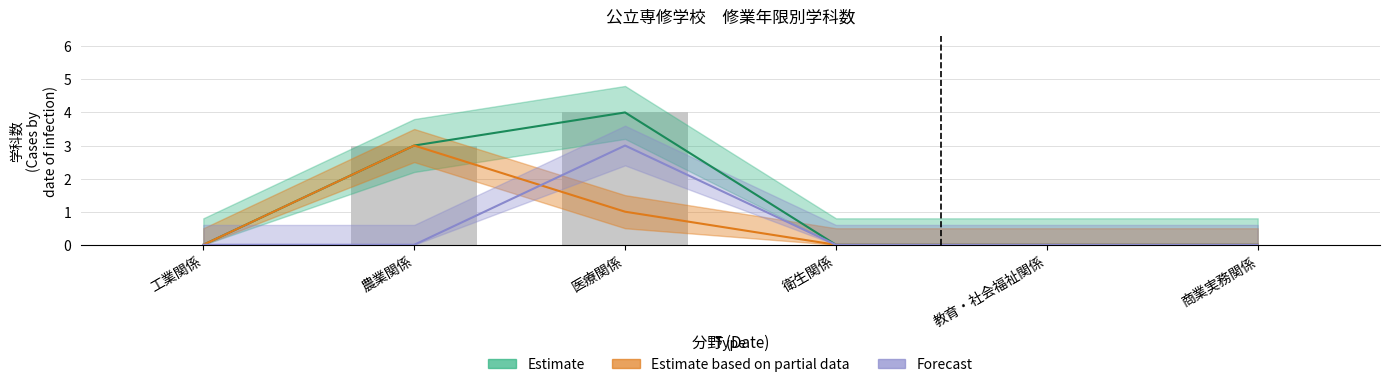

At which category is the sum across all series the highest?

医療関係